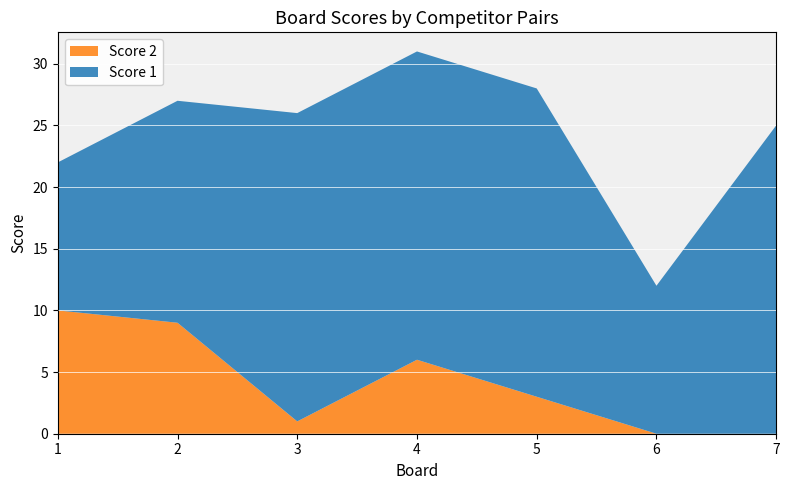

Reading right to left, list all the values displayed in this chart.

Score 1: 25	12	25	25	25	18	12
Score 2: 0	0	3	6	1	9	10